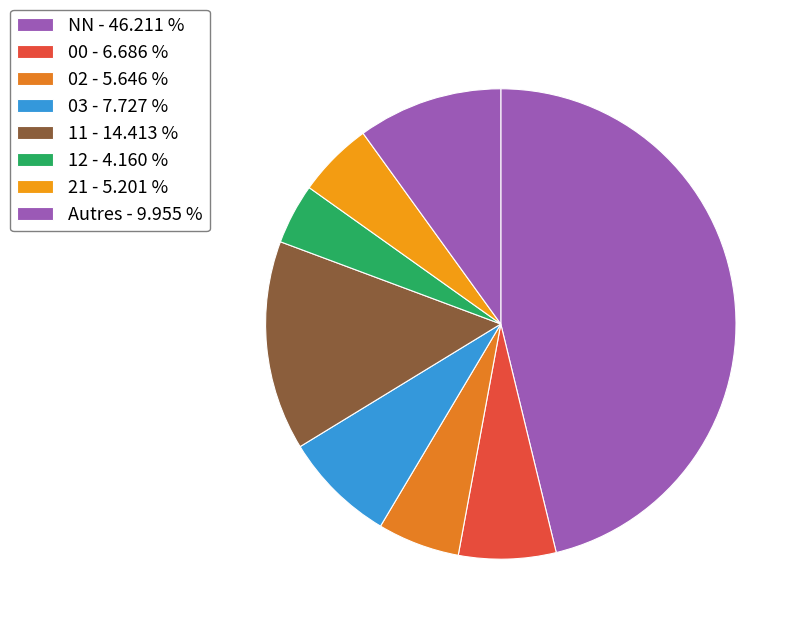

Is there any slice that represents more than half of the pie?

No